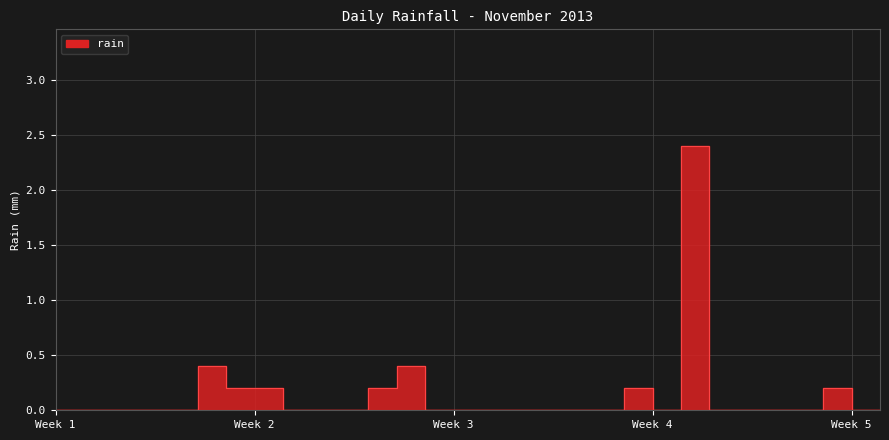

Rank the categories by value from highest to lowest.

2013-11-24, 2013-11-07, 2013-11-14, 2013-11-08, 2013-11-09, 2013-11-13, 2013-11-22, 2013-11-29, 2013-11-01, 2013-11-02, 2013-11-03, 2013-11-04, 2013-11-05, 2013-11-06, 2013-11-10, 2013-11-11, 2013-11-12, 2013-11-15, 2013-11-16, 2013-11-17, 2013-11-18, 2013-11-19, 2013-11-20, 2013-11-21, 2013-11-23, 2013-11-25, 2013-11-26, 2013-11-27, 2013-11-28, 2013-11-30